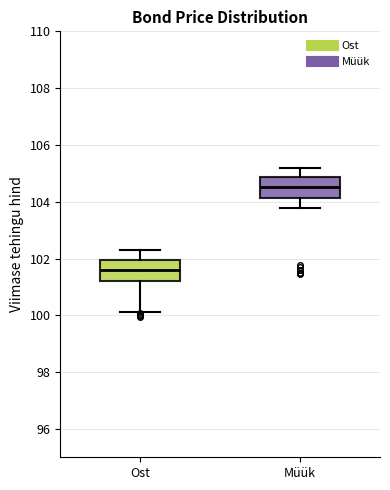

Where is the upper edge of the box for Ost on the y-axis? The values are not printed on the chart, so give them approximately, as read against the axis.

102.0